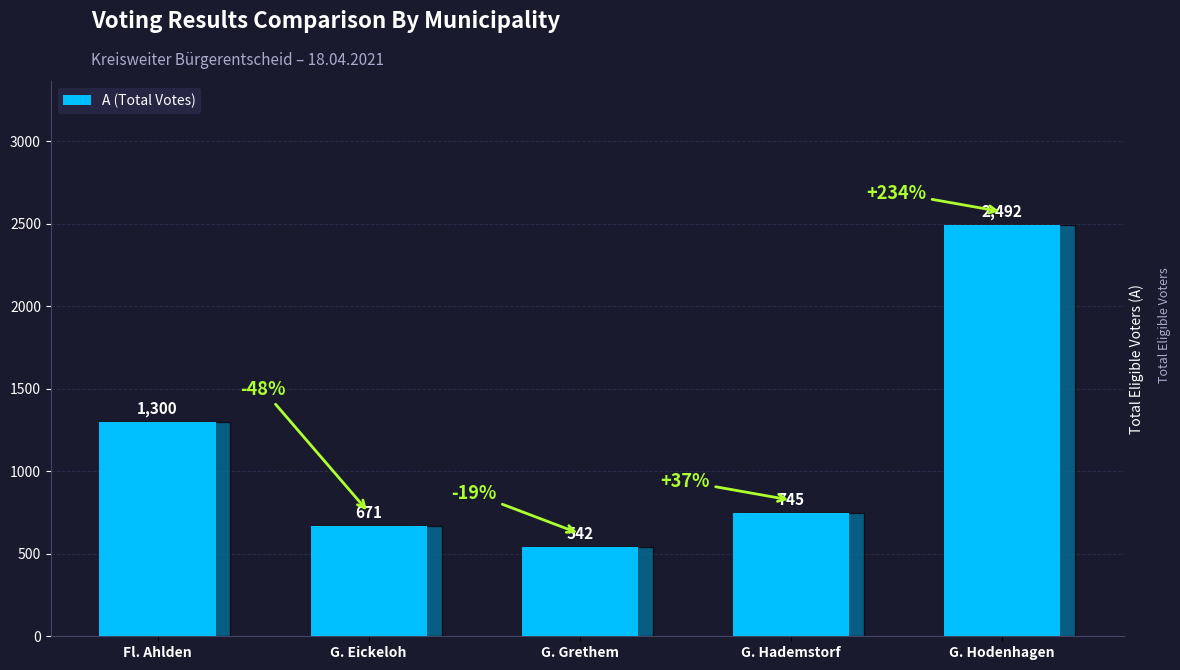

The chart shows a value of 542 at G. Grethem. True or false?

True